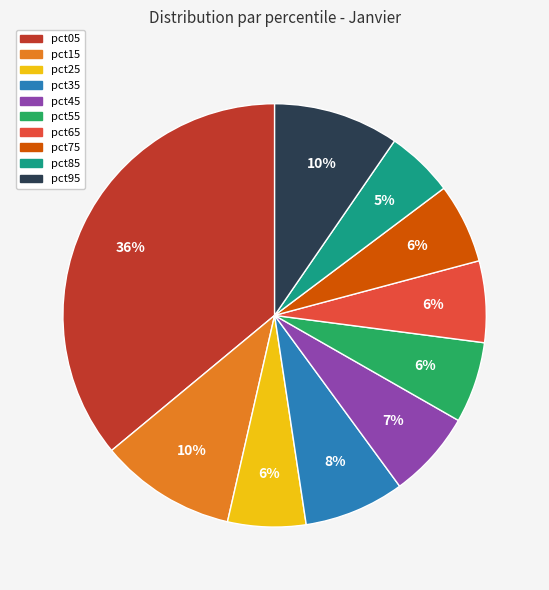

To the nearest percent, what is the average slice percentage?

10%